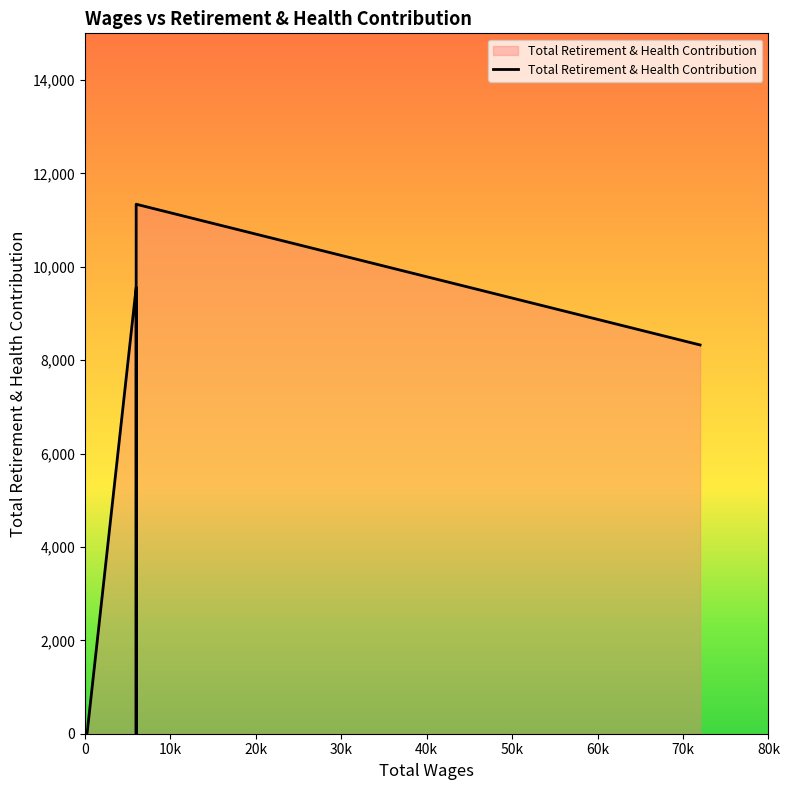

Reading left to right, transcribe all the data shown in this chart.

0	9559	5181	540	0	540	11340	8326